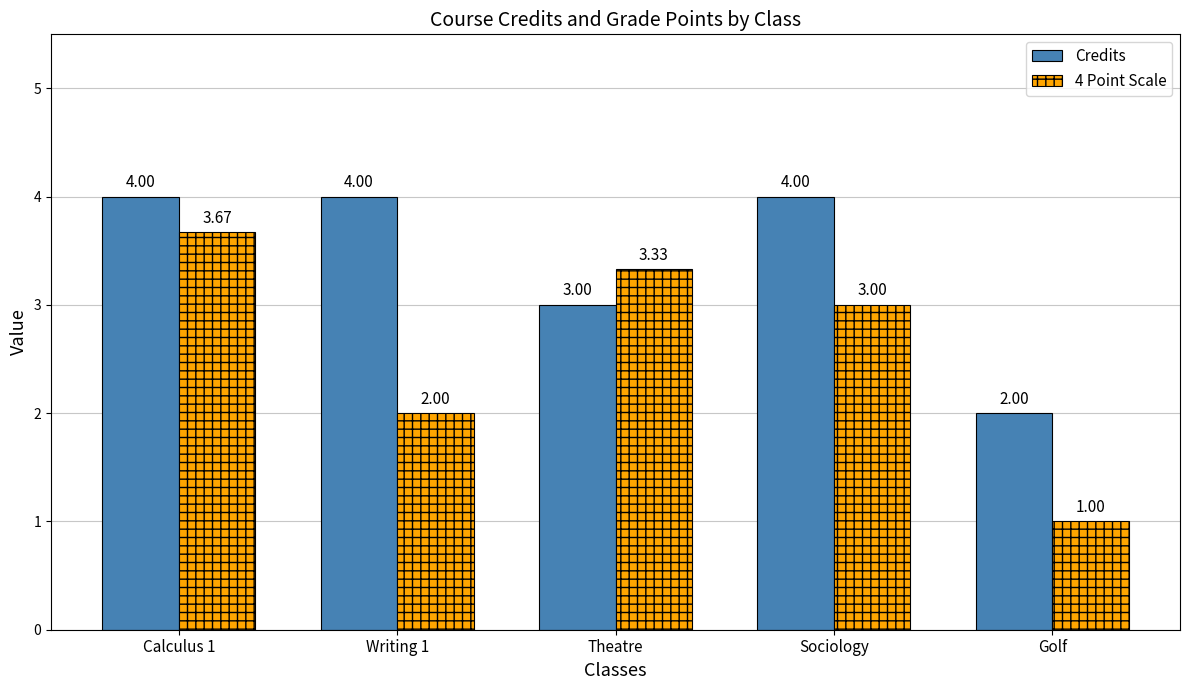

The value of 4 Point Scale at Golf is 1.0. True or false?

True